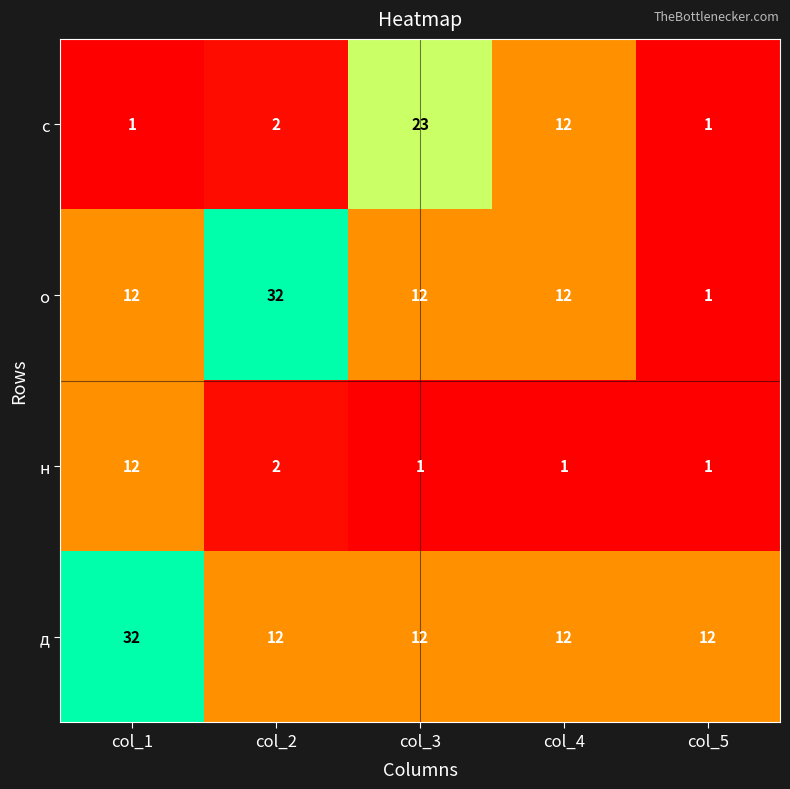

Rank the series by their average value, from highest to lowest.

д, о, с, н